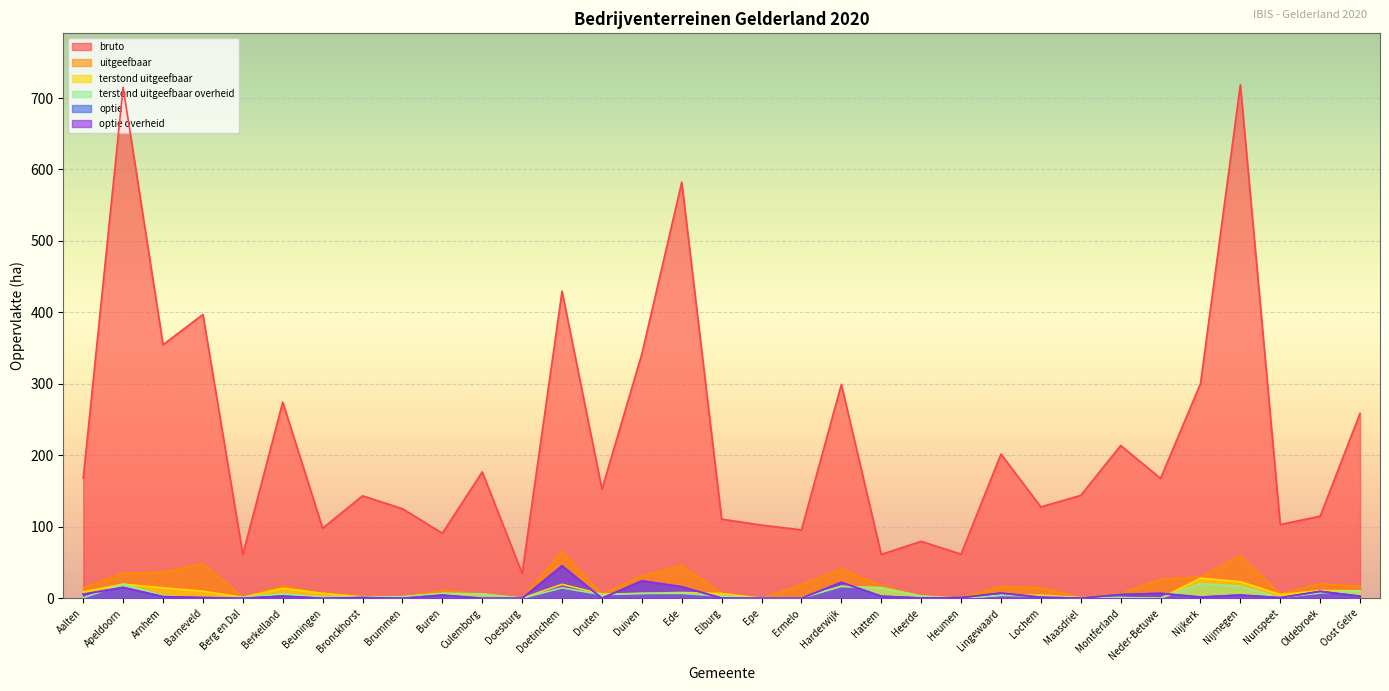

Reading left to right, transcribe all the data shown in this chart.

bruto: Aalten=168.2	Apeldoorn=715.0	Arnhem=354.8	Barneveld=397.1	Berg en Dal=61.3	Berkelland=274.5	Beuningen=97.9	Bronckhorst=143.3	Brummen=125.3	Buren=91.0	Culemborg=176.8	Doesburg=34.9	Doetinchem=429.6	Druten=152.6	Duiven=341.8	Ede=582.3	Elburg=110.7	Epe=102.3	Ermelo=95.7	Harderwijk=299.3	Hattem=61.4	Heerde=79.6	Heumen=61.8	Lingewaard=201.8	Lochem=127.8	Maasdriel=143.9	Montferland=213.8	Neder-Betuwe=167.7	Nijkerk=300.2	Nijmegen=718.6	Nunspeet=103.2	Oldebroek=114.8	Oost Gelre=258.8
uitgeefbaar: Aalten=14.5	Apeldoorn=34.9	Arnhem=36.3	Barneveld=48.5	Berg en Dal=1.3	Berkelland=16.9	Beuningen=6.8	Bronckhorst=2.8	Brummen=2.1	Buren=11.2	Culemborg=5.9	Doesburg=0.0	Doetinchem=64.9	Druten=5.7	Duiven=31.1	Ede=45.9	Elburg=6.8	Epe=0.0	Ermelo=19.0	Harderwijk=41.3	Hattem=17.5	Heerde=3.3	Heumen=0.9	Lingewaard=16.1	Lochem=14.9	Maasdriel=0.9	Montferland=6.1	Neder-Betuwe=26.6	Nijkerk=29.7	Nijmegen=59.4	Nunspeet=5.8	Oldebroek=20.4	Oost Gelre=16.5
terstond uitgeefbaar: Aalten=9.0	Apeldoorn=19.8	Arnhem=14.6	Barneveld=9.9	Berg en Dal=1.3	Berkelland=13.9	Beuningen=6.8	Bronckhorst=1.8	Brummen=2.1	Buren=6.8	Culemborg=5.9	Doesburg=0.0	Doetinchem=19.5	Druten=5.7	Duiven=6.8	Ede=8.0	Elburg=6.6	Epe=0.0	Ermelo=0.6	Harderwijk=16.7	Hattem=14.6	Heerde=2.9	Heumen=0.0	Lingewaard=4.2	Lochem=4.5	Maasdriel=0.8	Montferland=0.9	Neder-Betuwe=0.0	Nijkerk=28.0	Nijmegen=23.2	Nunspeet=5.1	Oldebroek=10.7	Oost Gelre=10.4
terstond uitgeefbaar overheid: Aalten=0.6	Apeldoorn=19.8	Arnhem=3.5	Barneveld=0.4	Berg en Dal=1.3	Berkelland=6.0	Beuningen=1.7	Bronckhorst=1.8	Brummen=2.1	Buren=6.8	Culemborg=5.9	Doesburg=0.0	Doetinchem=14.5	Druten=5.0	Duiven=6.8	Ede=6.9	Elburg=2.9	Epe=0.0	Ermelo=0.3	Harderwijk=16.7	Hattem=14.6	Heerde=2.9	Heumen=0.0	Lingewaard=4.2	Lochem=2.9	Maasdriel=0.8	Montferland=0.9	Neder-Betuwe=0.0	Nijkerk=20.6	Nijmegen=16.8	Nunspeet=0.8	Oldebroek=7.4	Oost Gelre=10.4
optie: Aalten=5.6	Apeldoorn=15.1	Arnhem=2.3	Barneveld=1.0	Berg en Dal=0.0	Berkelland=3.0	Beuningen=0.0	Bronckhorst=1.0	Brummen=0.0	Buren=4.4	Culemborg=0.0	Doesburg=0.0	Doetinchem=45.4	Druten=0.0	Duiven=24.3	Ede=16.1	Elburg=0.2	Epe=0.0	Ermelo=0.0	Harderwijk=22.3	Hattem=2.9	Heerde=0.3	Heumen=0.9	Lingewaard=7.2	Lochem=1.4	Maasdriel=0.1	Montferland=5.2	Neder-Betuwe=6.9	Nijkerk=1.7	Nijmegen=4.5	Nunspeet=0.8	Oldebroek=9.6	Oost Gelre=2.9
optie overheid: Aalten=5.6	Apeldoorn=15.1	Arnhem=2.3	Barneveld=1.0	Berg en Dal=0.0	Berkelland=3.0	Beuningen=0.0	Bronckhorst=1.0	Brummen=0.0	Buren=4.4	Culemborg=0.0	Doesburg=0.0	Doetinchem=45.4	Druten=0.0	Duiven=24.3	Ede=16.1	Elburg=0.2	Epe=0.0	Ermelo=0.0	Harderwijk=22.3	Hattem=2.9	Heerde=0.3	Heumen=0.9	Lingewaard=7.2	Lochem=1.4	Maasdriel=0.1	Montferland=5.2	Neder-Betuwe=6.9	Nijkerk=1.7	Nijmegen=4.5	Nunspeet=0.8	Oldebroek=9.6	Oost Gelre=2.9